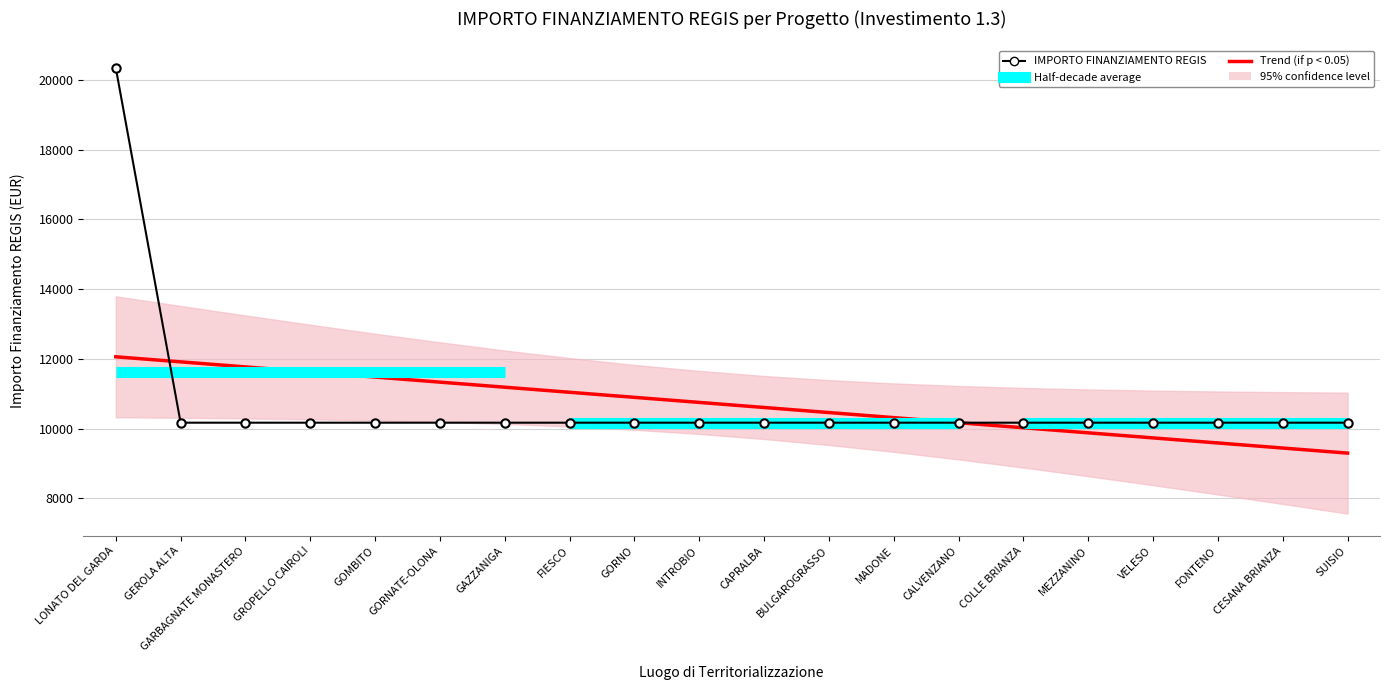

How many lines are shown in the chart?

1